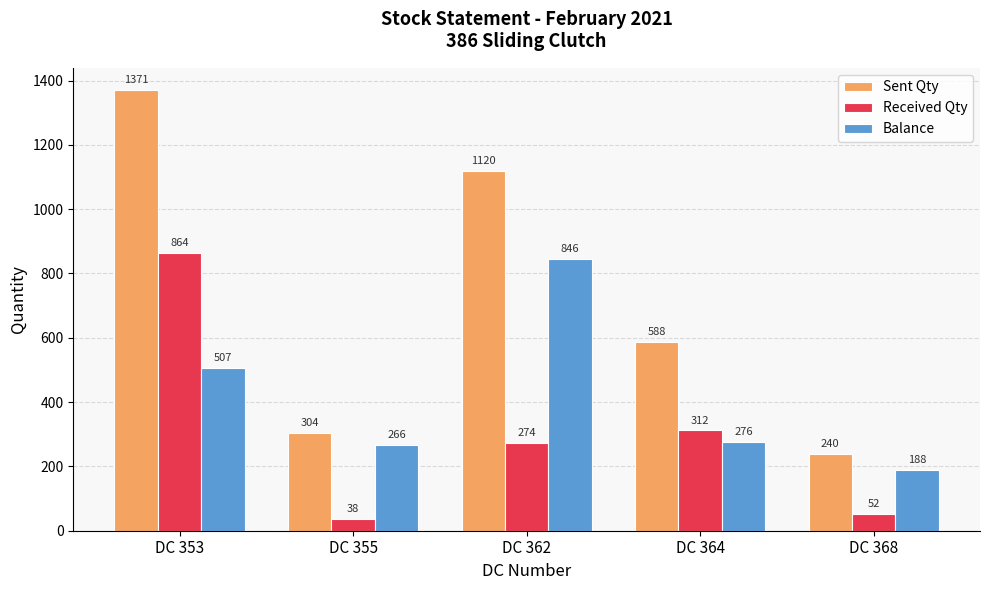

Is the value of Sent Qty at DC 362 greater than the value of Received Qty at DC 362?

Yes